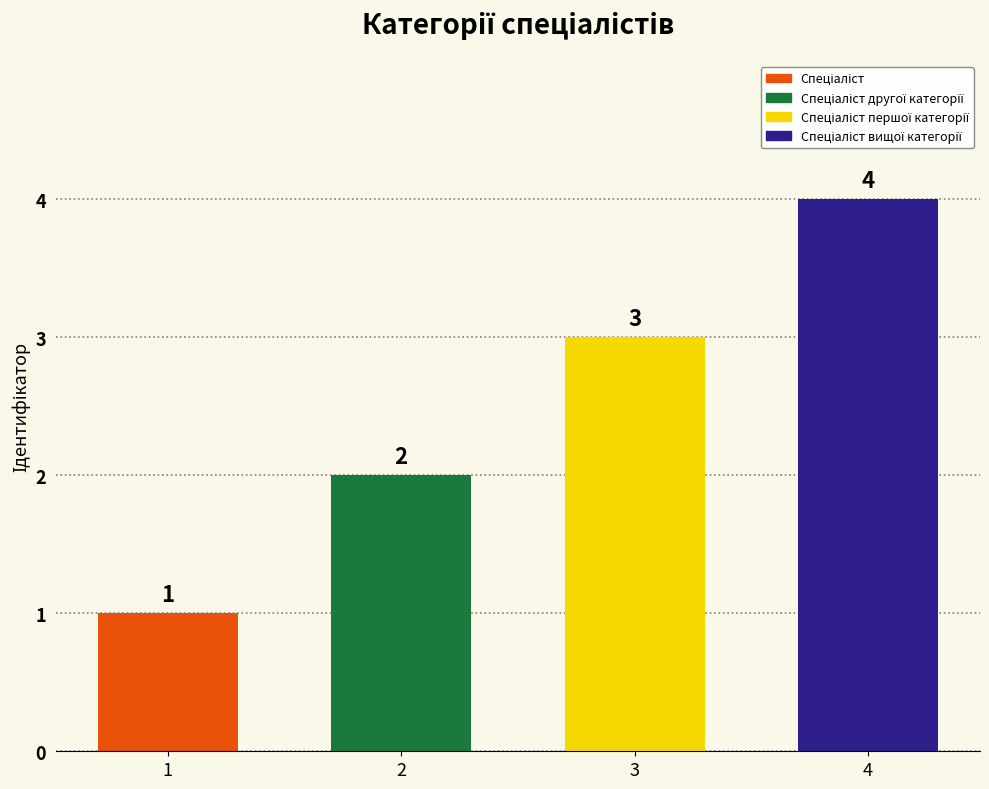

What is the label of the 3rd bar from the right?

Спеціаліст другої категорії